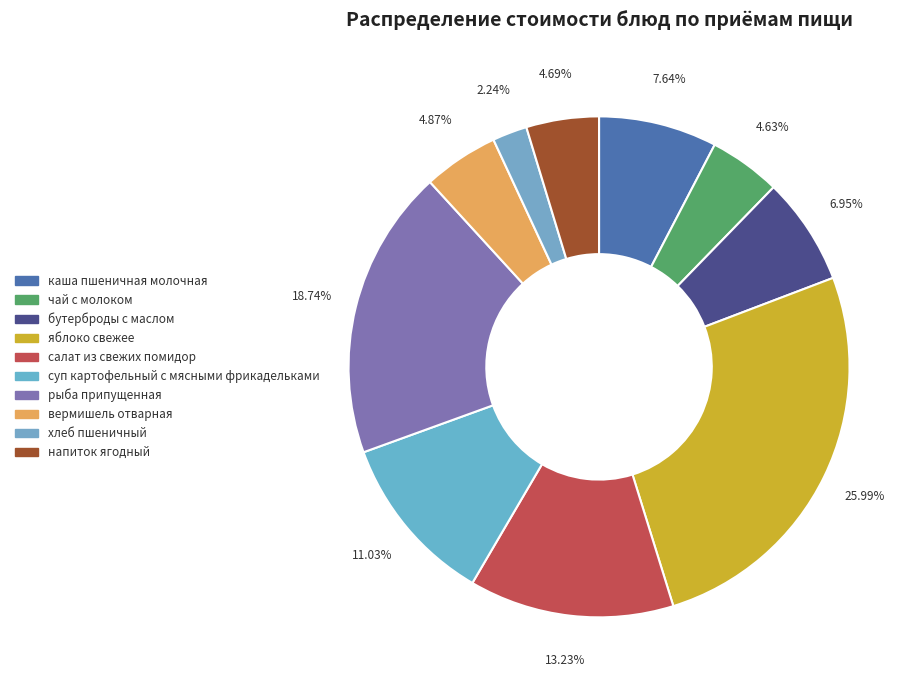

To the nearest percent, what is the difference between the largest and smallest slice percentages?

24%